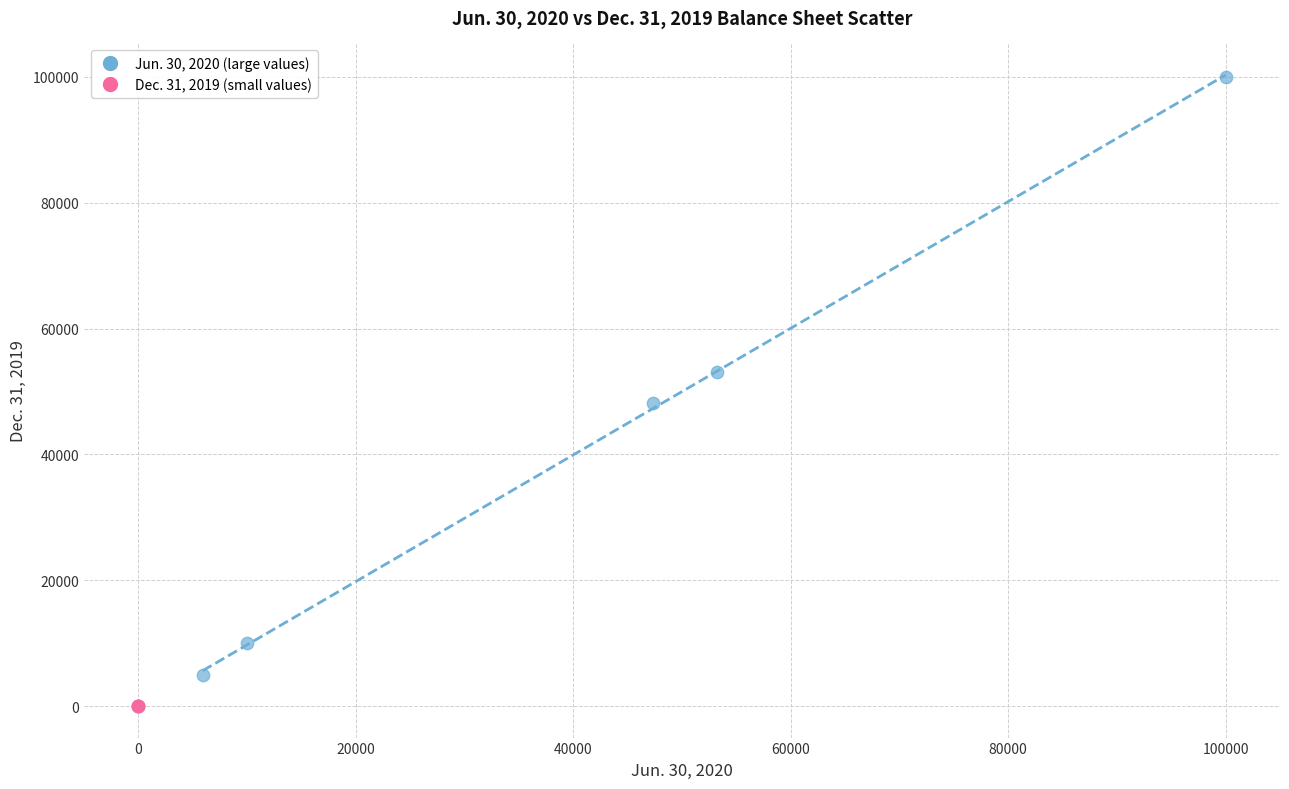

What are all the series names shown in the legend?

Jun. 30, 2020 (large values), Dec. 31, 2019 (small values)